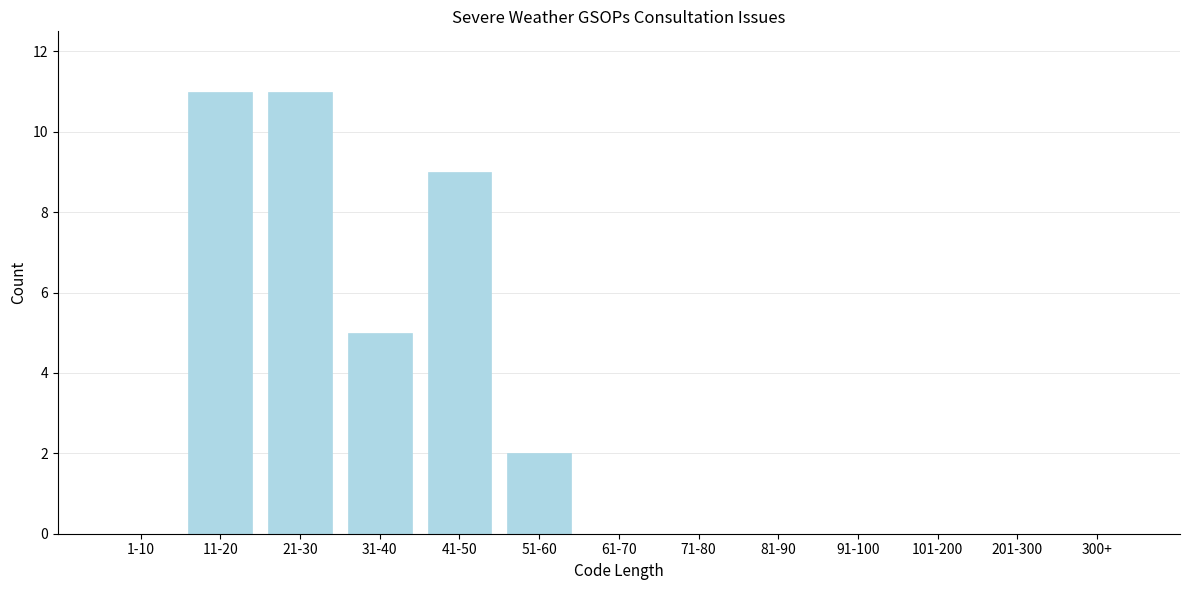

Reading right to left, transcribe all the data shown in this chart.

300+=0	201-300=0	101-200=0	91-100=0	81-90=0	71-80=0	61-70=0	51-60=2	41-50=9	31-40=5	21-30=11	11-20=11	1-10=0